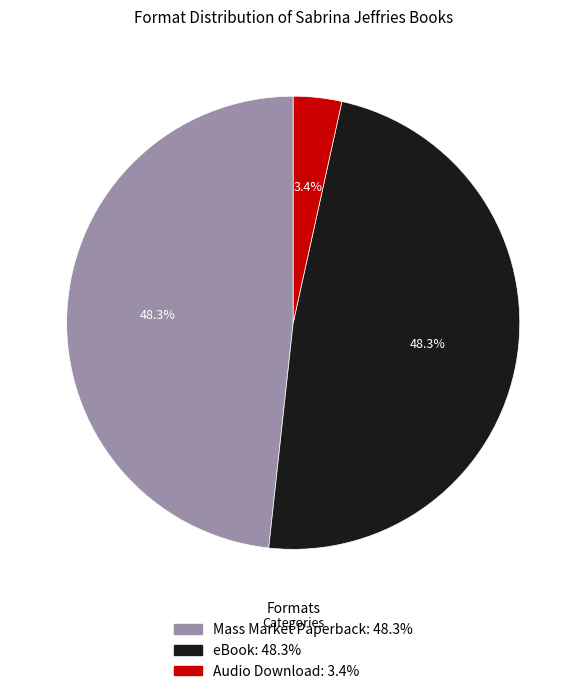

Approximately how many times larger is the value at Mass Market Paperback: 48.3% compared to eBook: 48.3%?

1.0